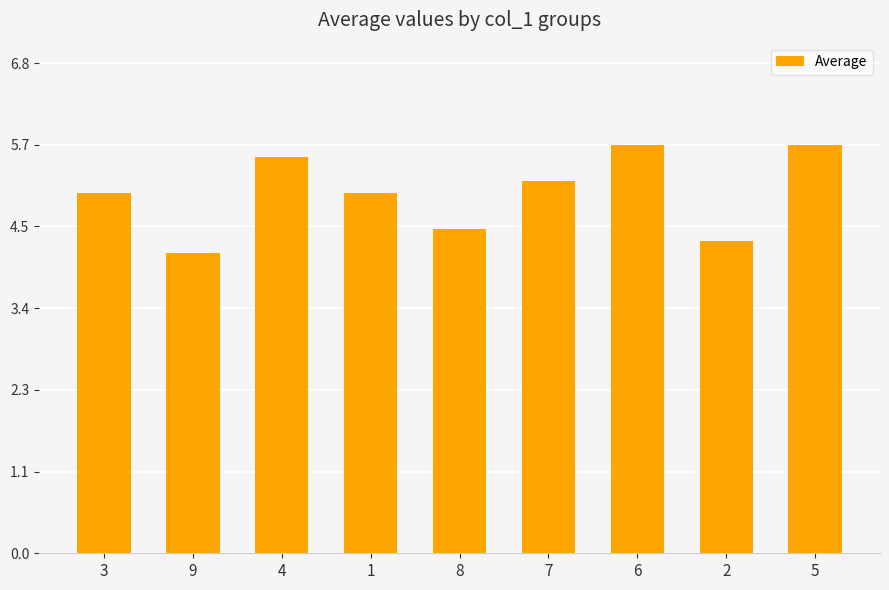

What is the label of the 4th bar from the right?

7